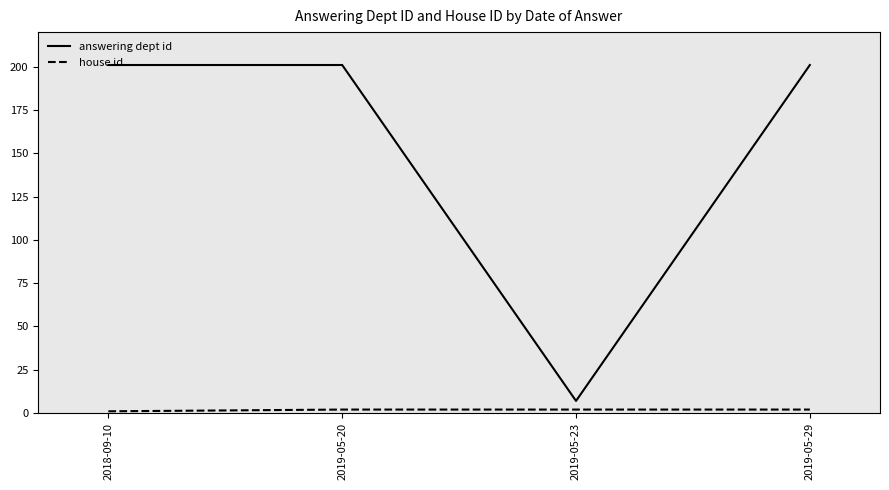

The value of answering dept id at 2019-05-23 is 7. True or false?

True